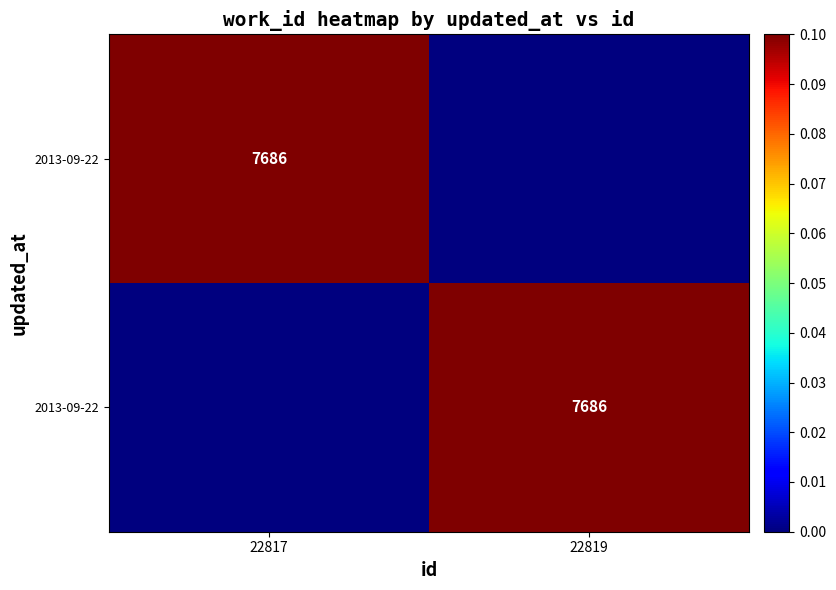

At which category is the sum across all series the highest?

22817